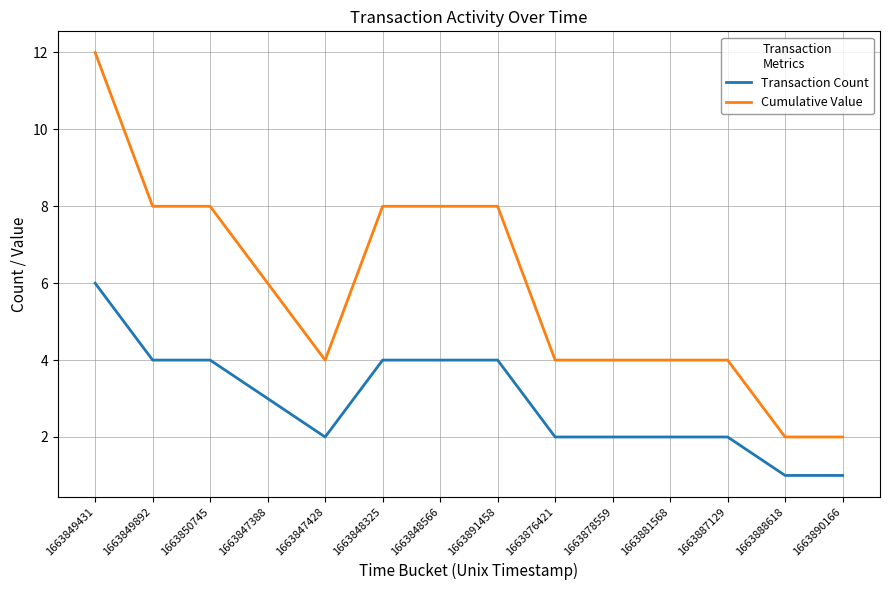

Which series changed the most between 1663847428 and 1663891458?

Cumulative Value